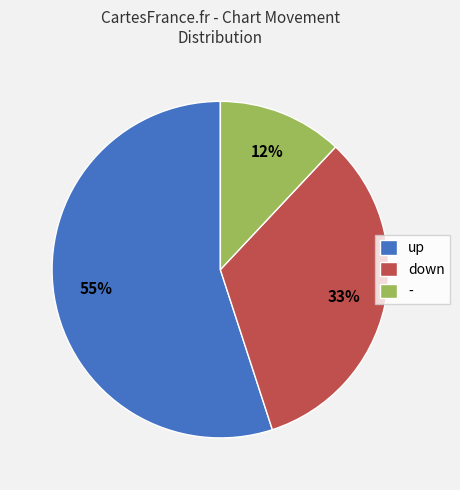

To the nearest percent, what is the difference between the up and - slice percentages?

43%